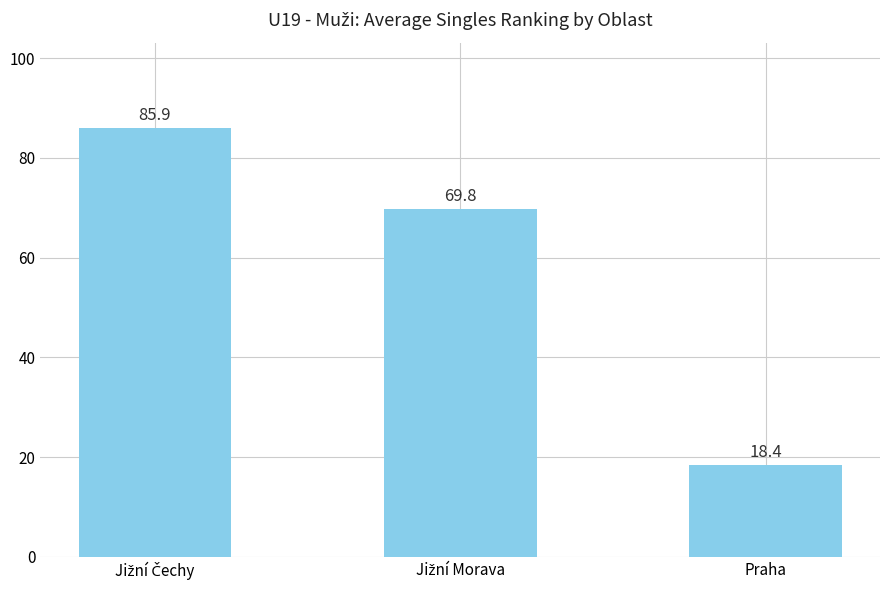

What is the difference between the maximum and minimum values?

67.5